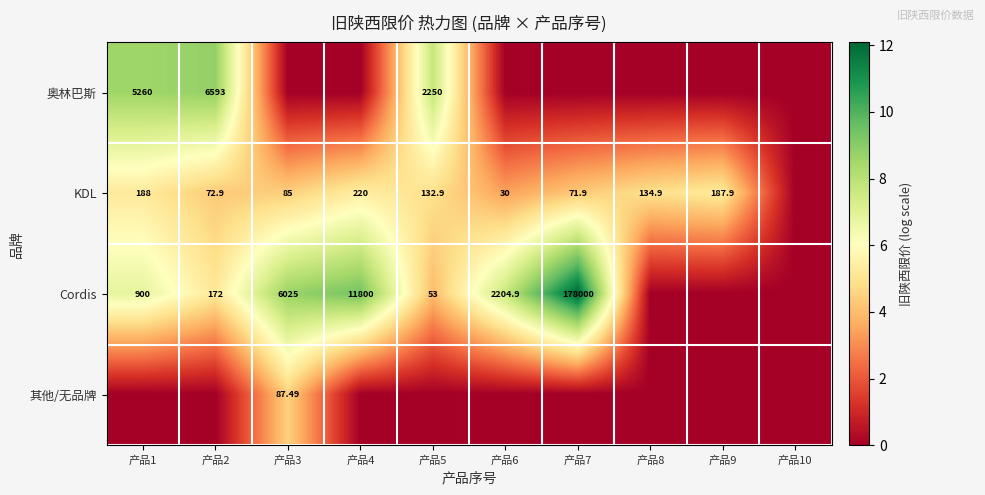

Which series has the largest total across all categories?

Cordis